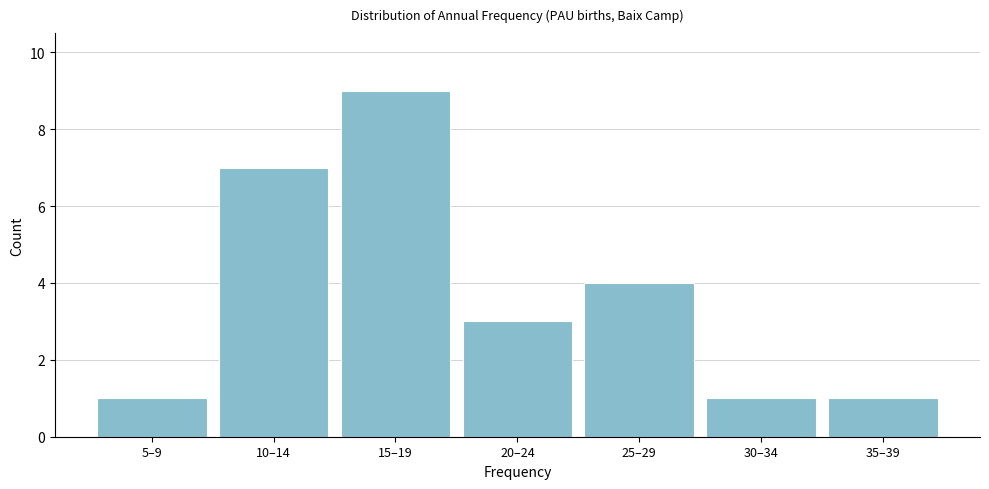

Reading left to right, list all the values displayed in this chart.

5–9=1	10–14=7	15–19=9	20–24=3	25–29=4	30–34=1	35–39=1